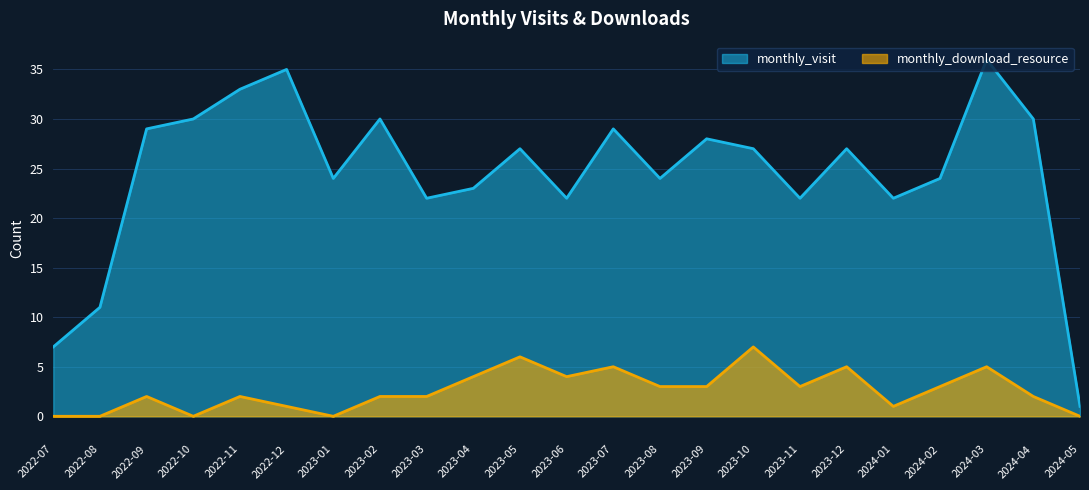

The monthly_download_resource series shows -4 at 2022-08. True or false?

False